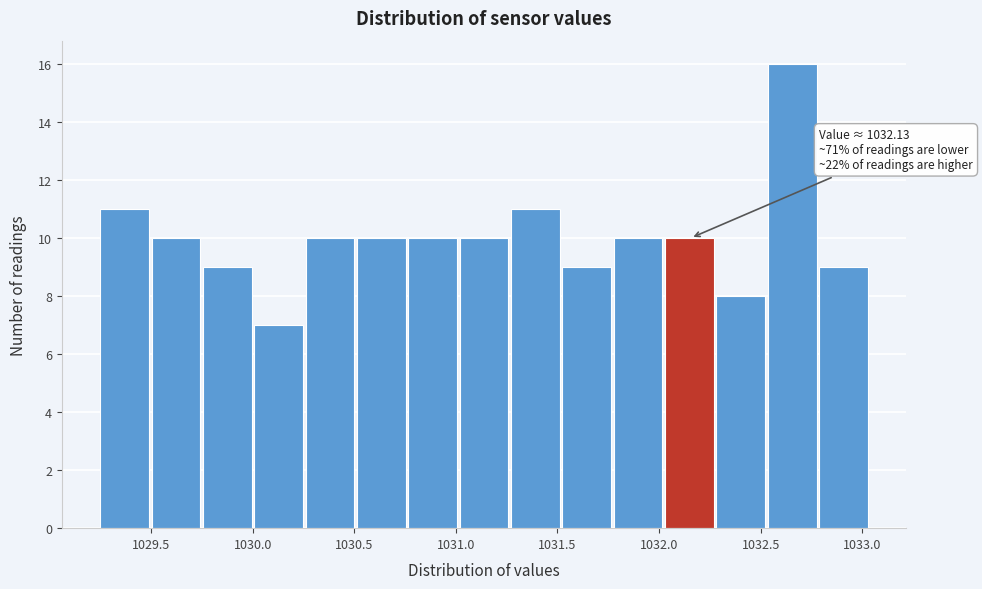

Which range on the x-axis has the tallest bar?

1032.55 to 1032.80